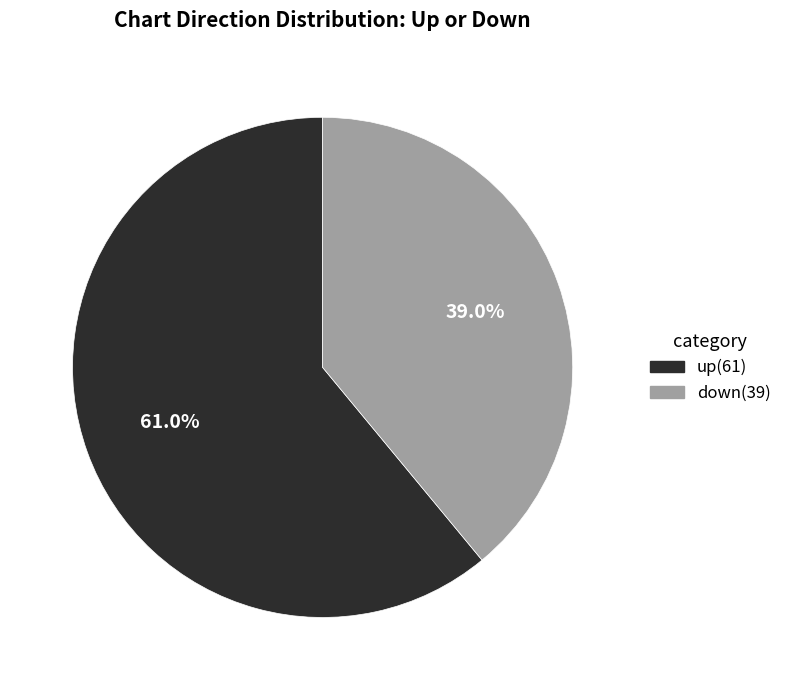

How much of the chart is everything except up?

39.0%